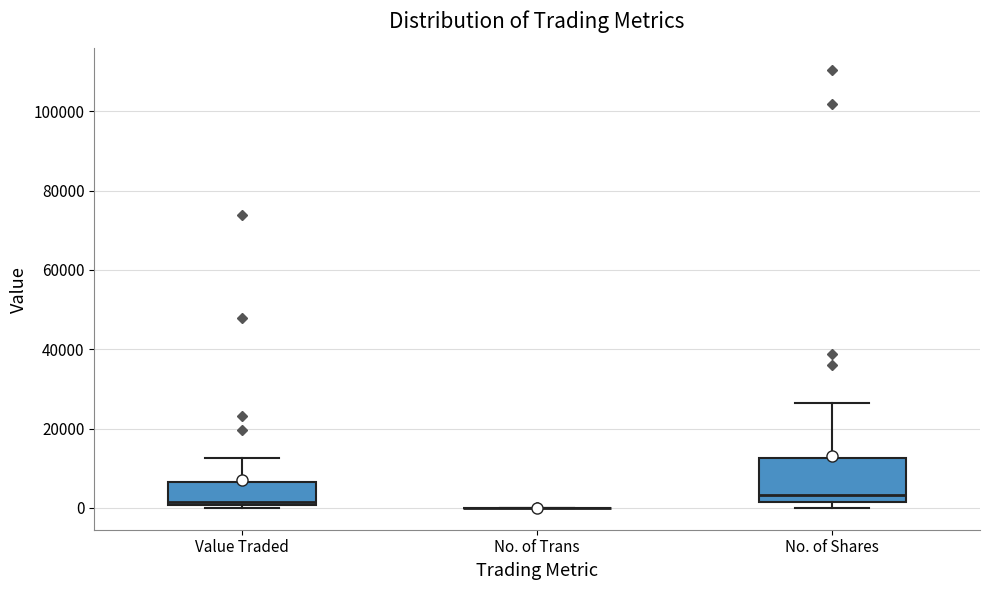

Comparing the boxes themselves (not the whiskers), which one is the tallest?

No. of Shares